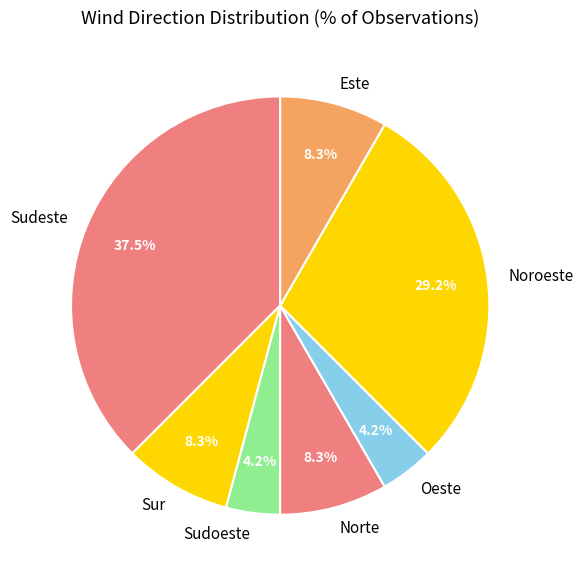

To the nearest percent, what is the combined percentage of Oeste and Sudeste?

42%